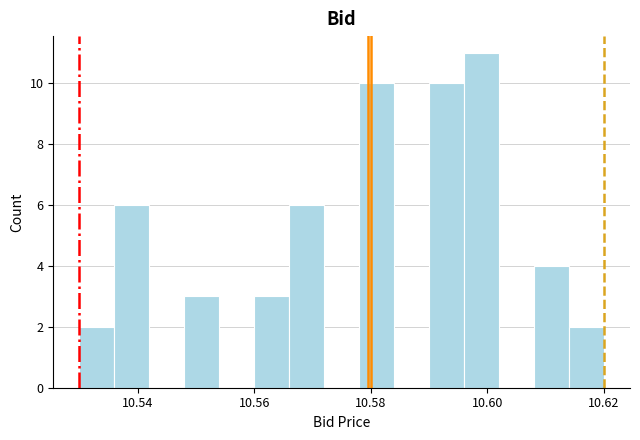

Read against the x-axis, roughly where is the centre of the tallest bar?

10.600